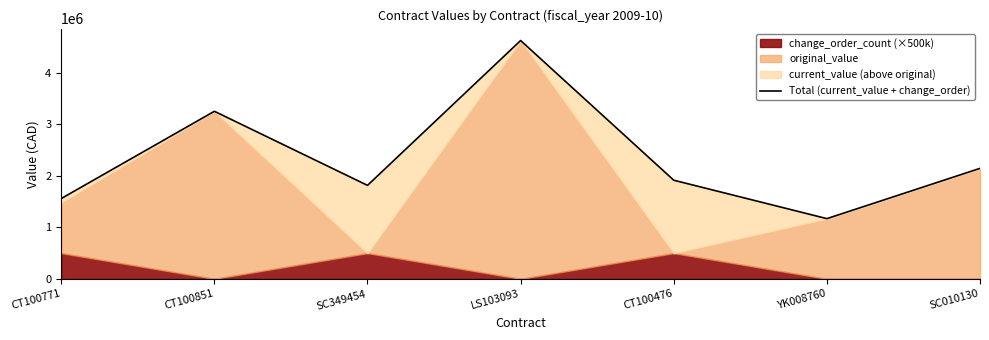

What is the difference between the second highest and second lowest values?

1694757.8